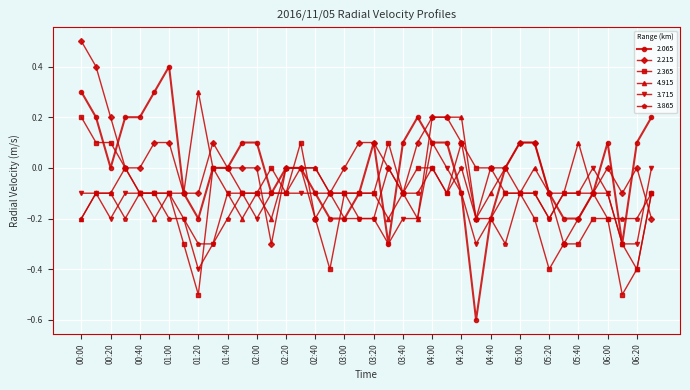

How many lines are shown in the chart?

6